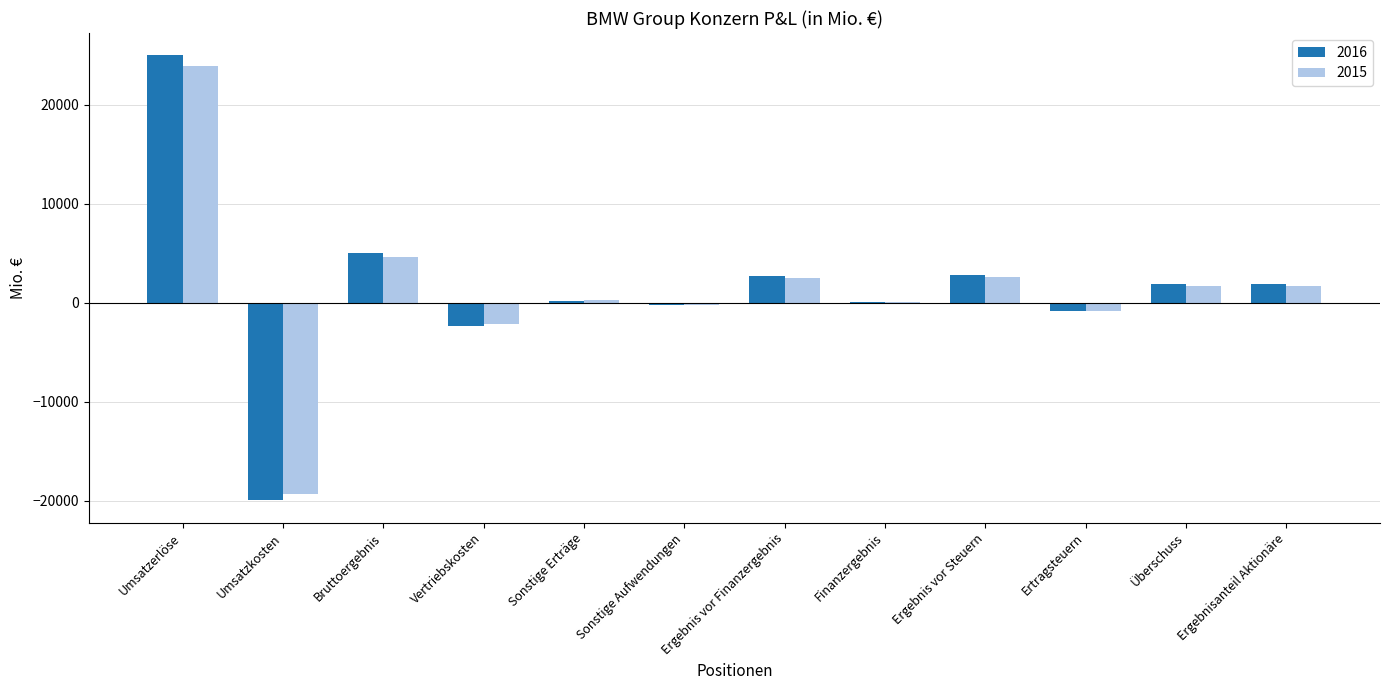

What are all the series names shown in the legend?

2016, 2015